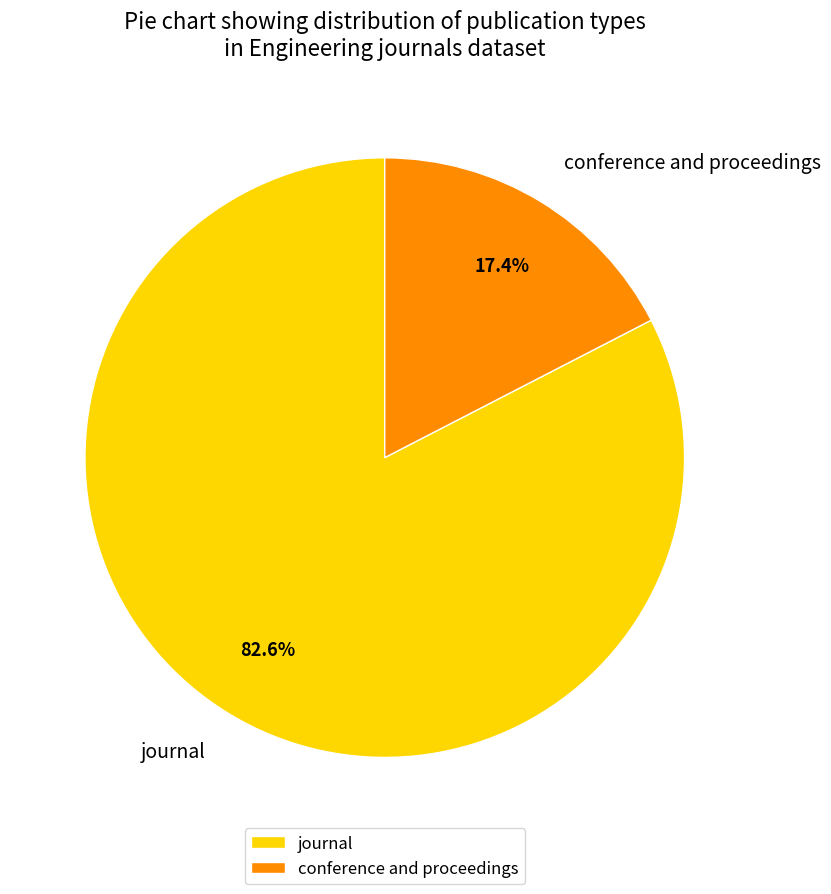

Which category accounts for the majority?

journal